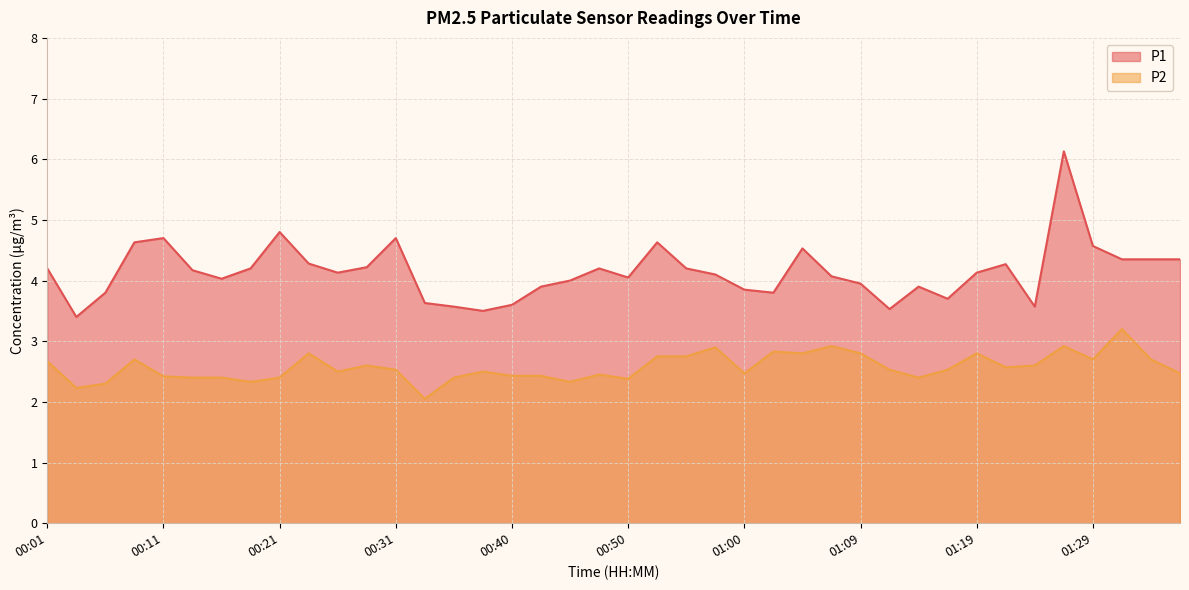

At which label does P1 first exceed 4?

00:01